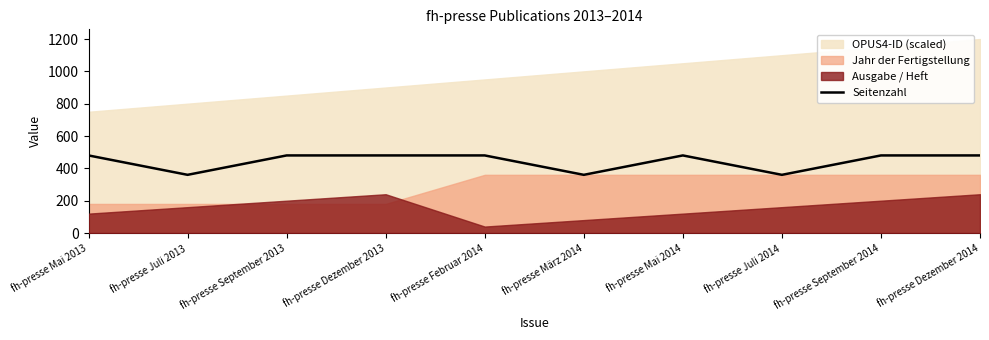

Reading left to right, what are all the values shown in this chart?

480	360	480	480	480	360	480	360	480	480